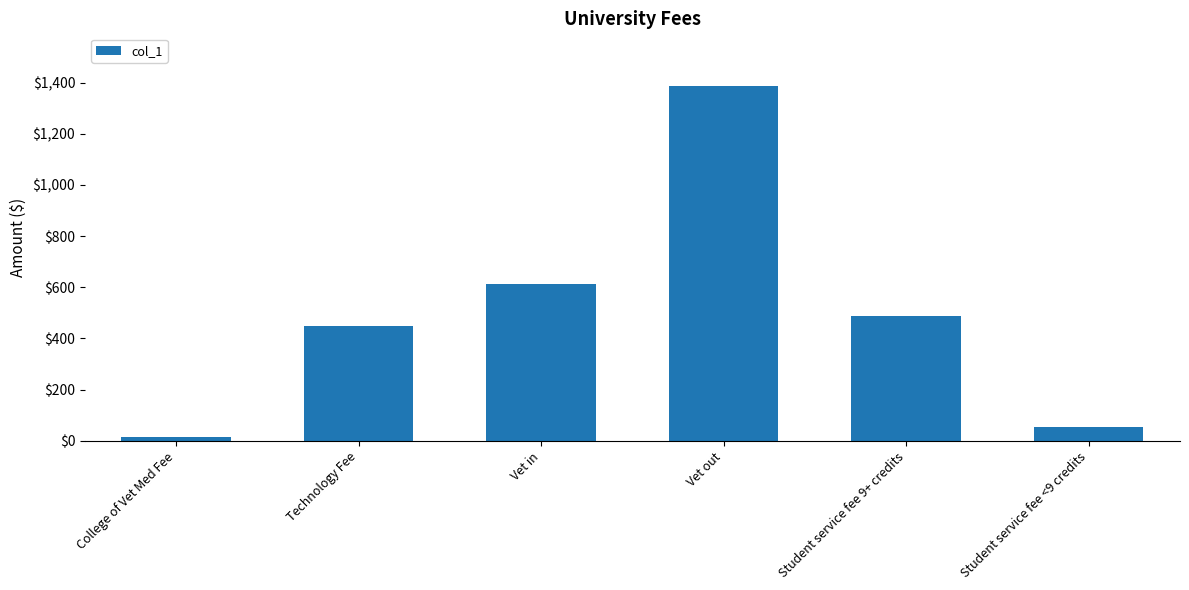

Is it true that the value at Student service fee 9+ credits is 489.2?

True